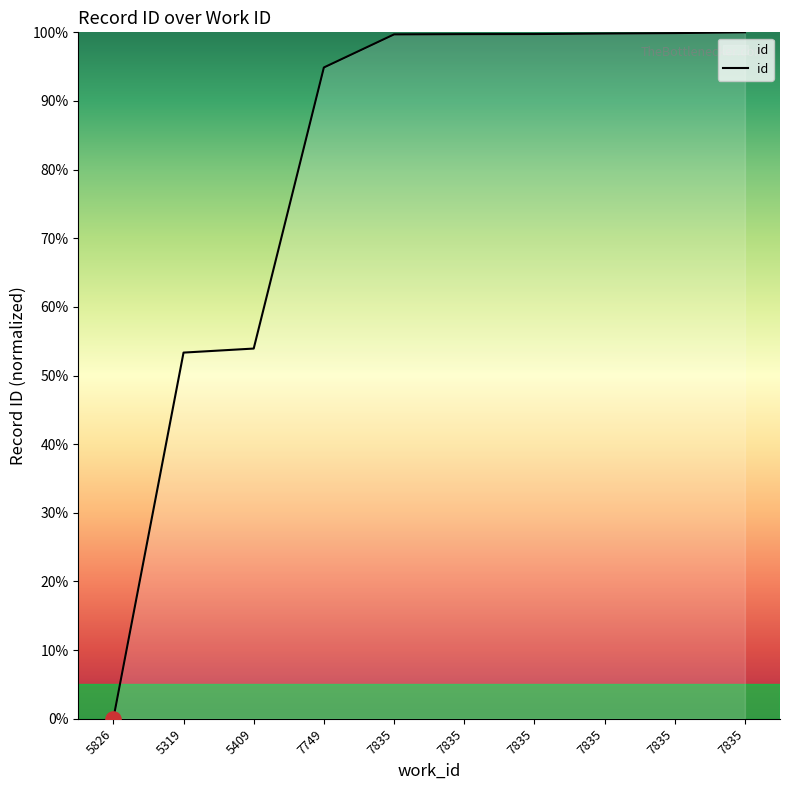

What is the ratio of the value at 5409 to the value at 5319?

1.0